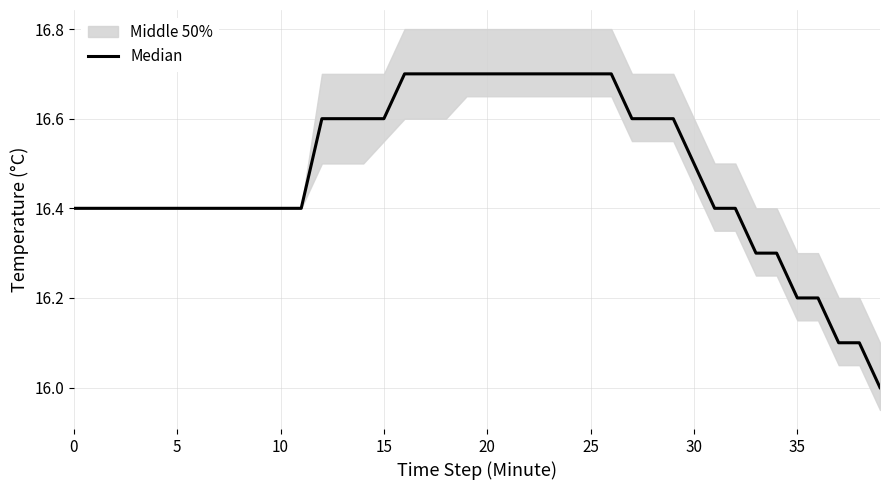

What is the sum of the values at 37 and 30?

32.5